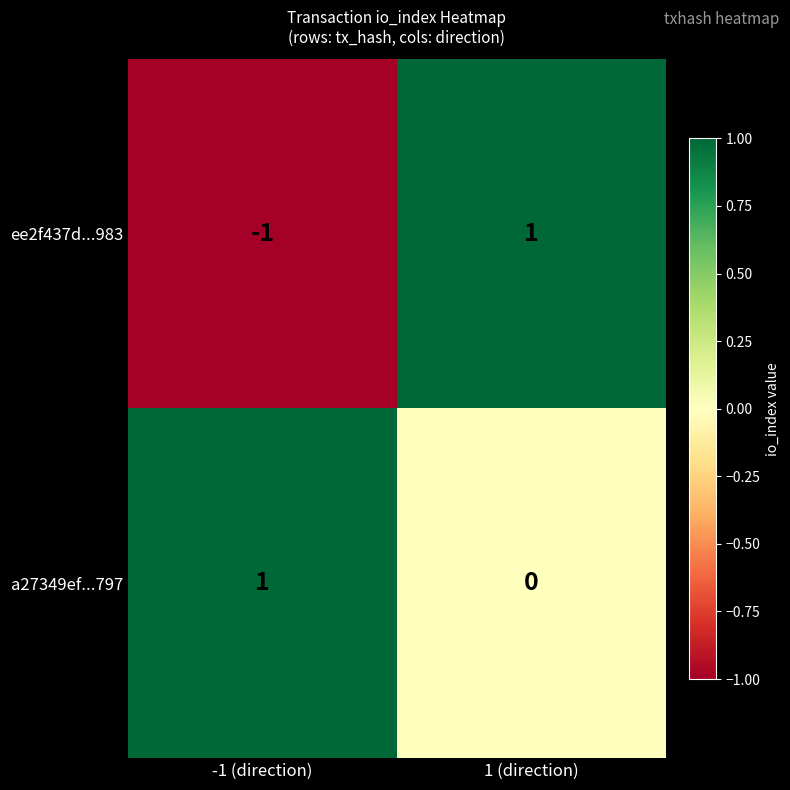

At which label is a27349ef...797 closest to 0?

1 (direction)